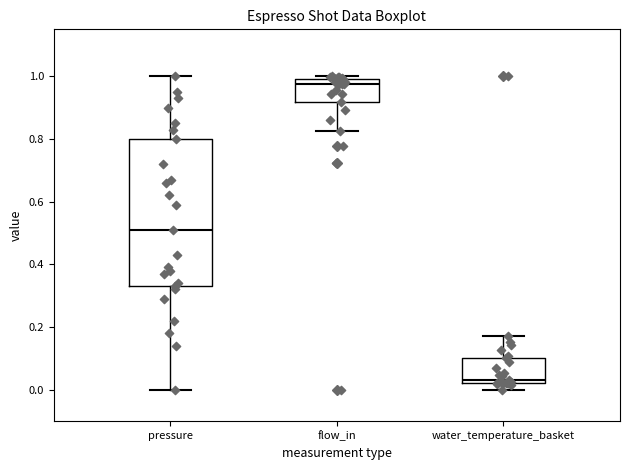

Which box is the tallest, from its lower edge to its upper edge?

pressure